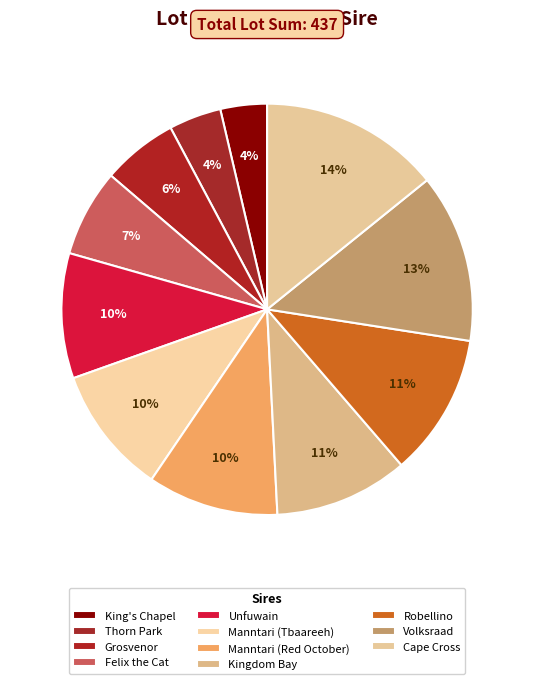

Does Volksraad account for over 50% of the chart?

No